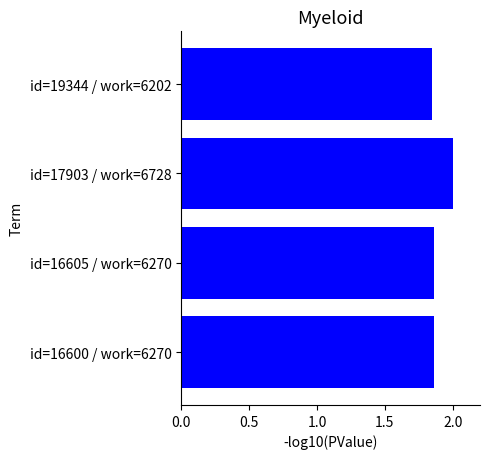

How many bars are there in total?

4